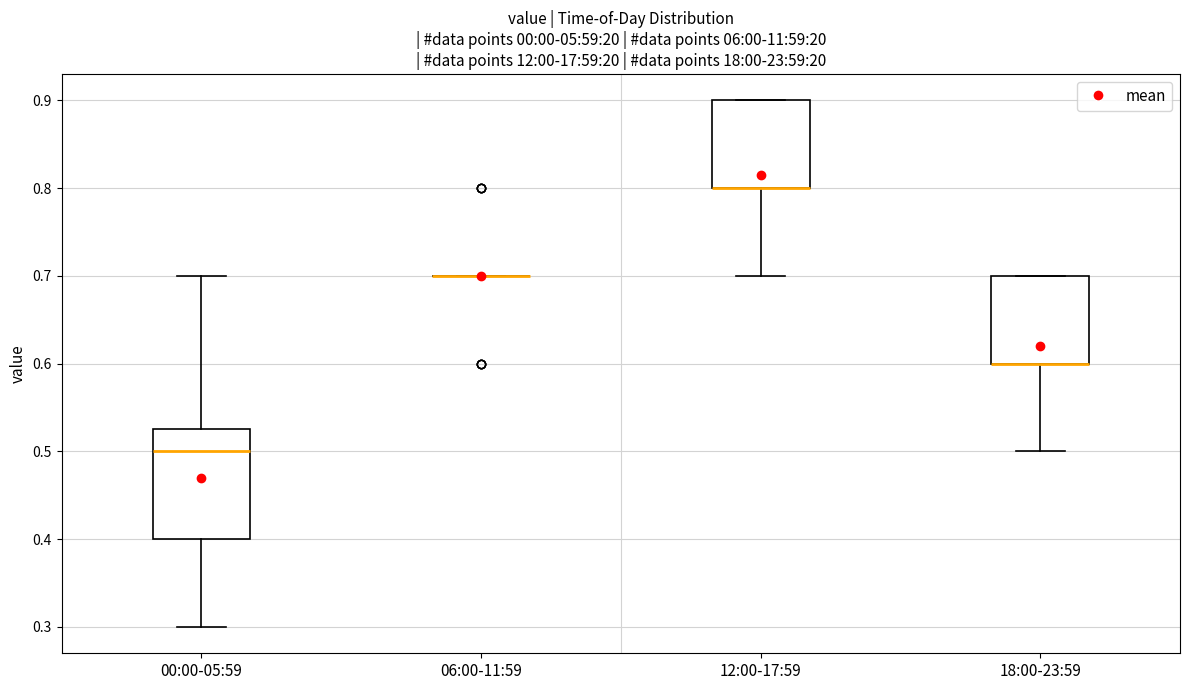

Where does the lower whisker of the box for 18:00-23:59 end on the y-axis? The values are not printed on the chart, so give them approximately, as read against the axis.

0.50